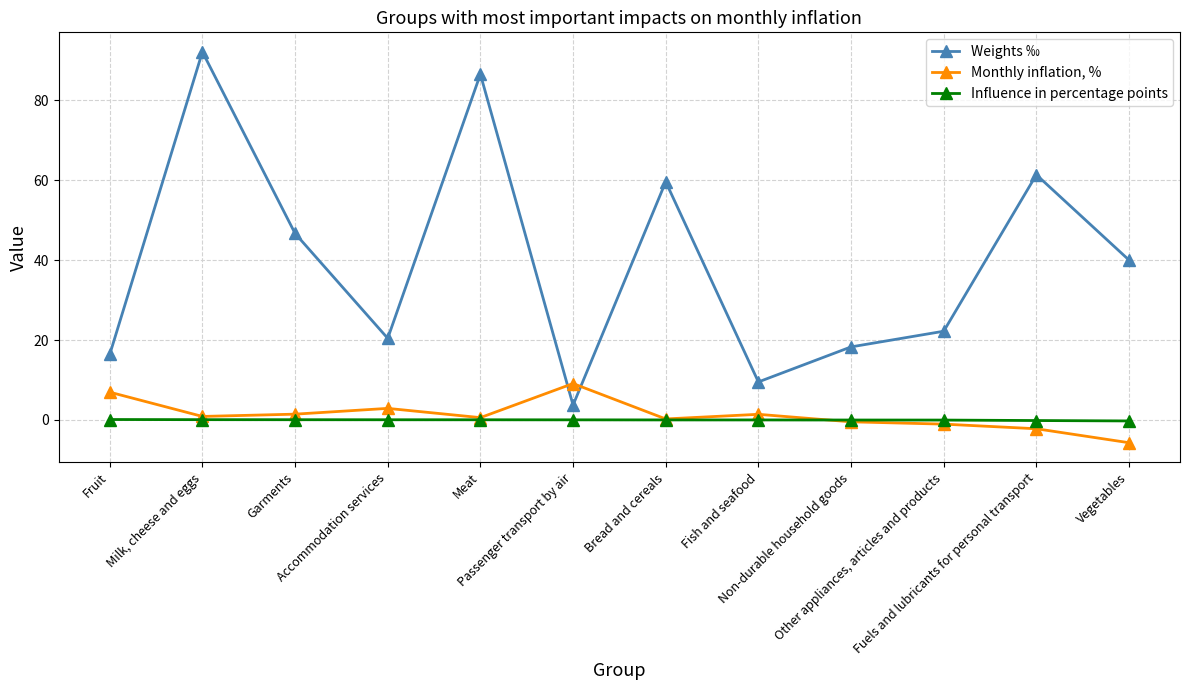

At which category is the sum across all series the highest?

Milk, cheese and eggs